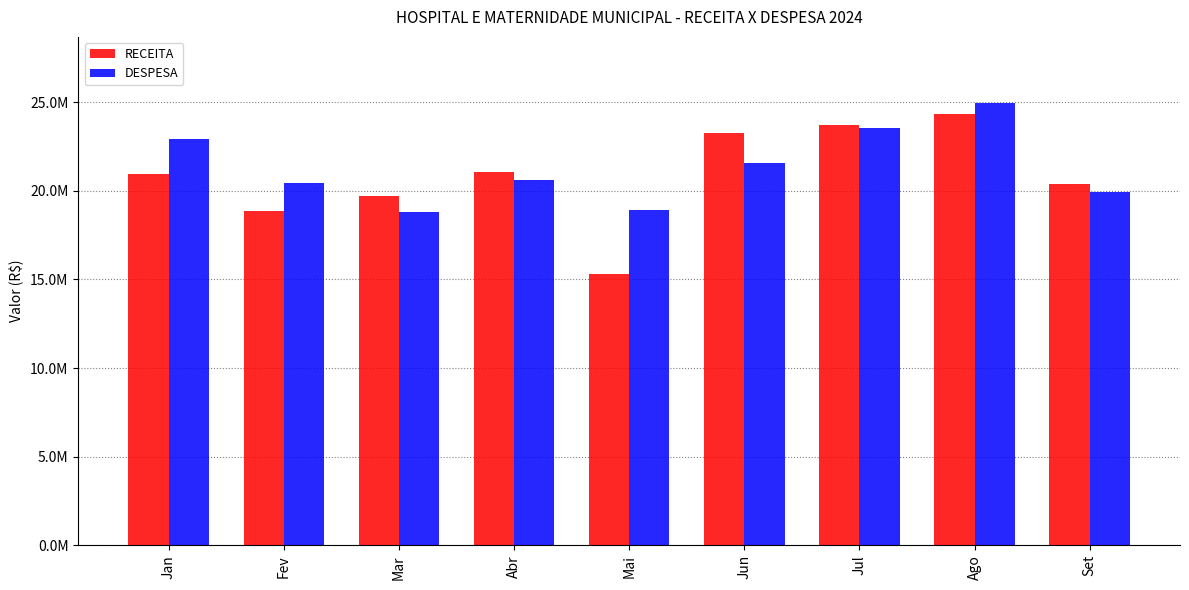

What are all the series names shown in the legend?

RECEITA, DESPESA